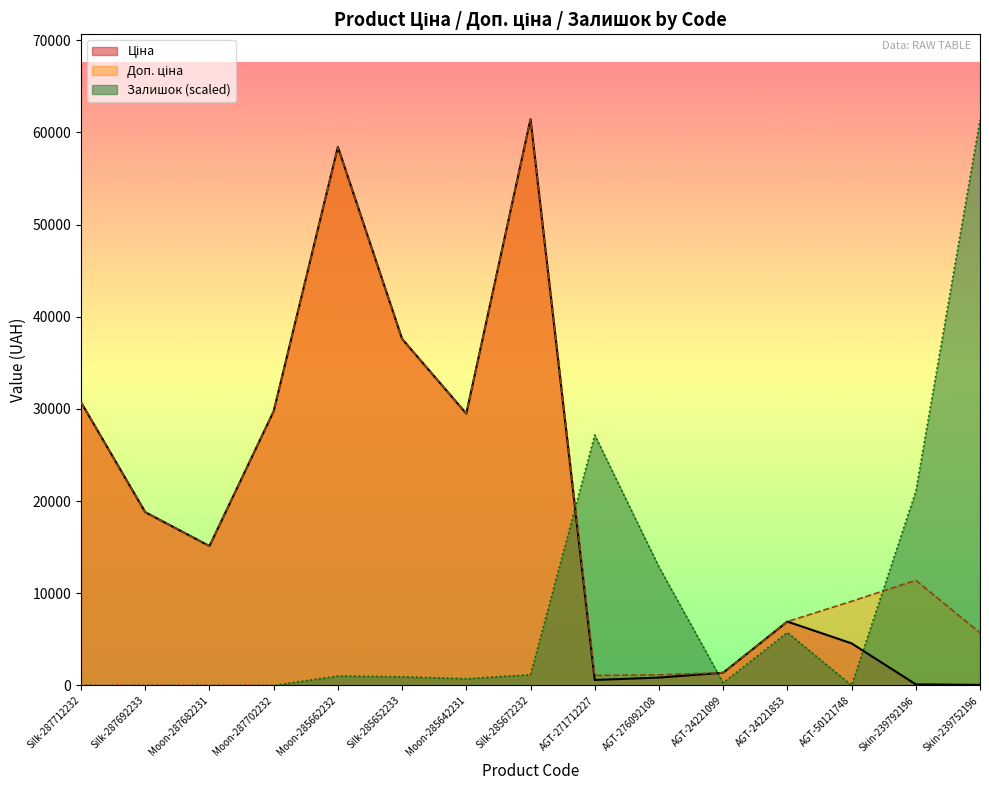

True or false: Залишок and Ціна cross at least once.

True